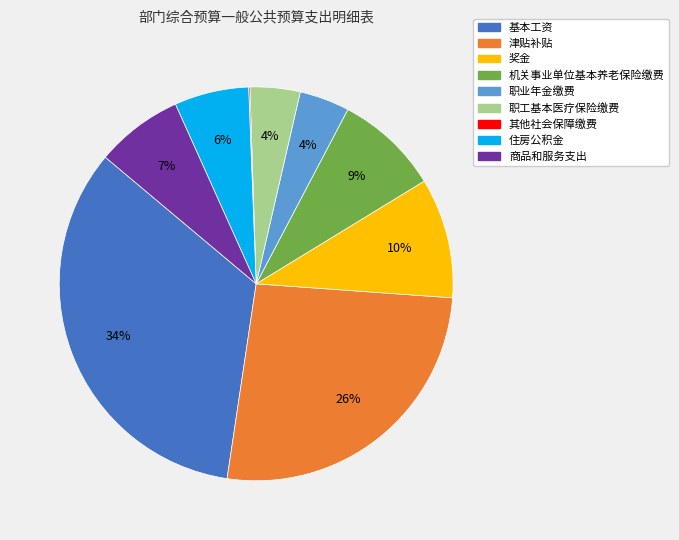

Is it true that 住房公积金 is 1% of the pie?

False